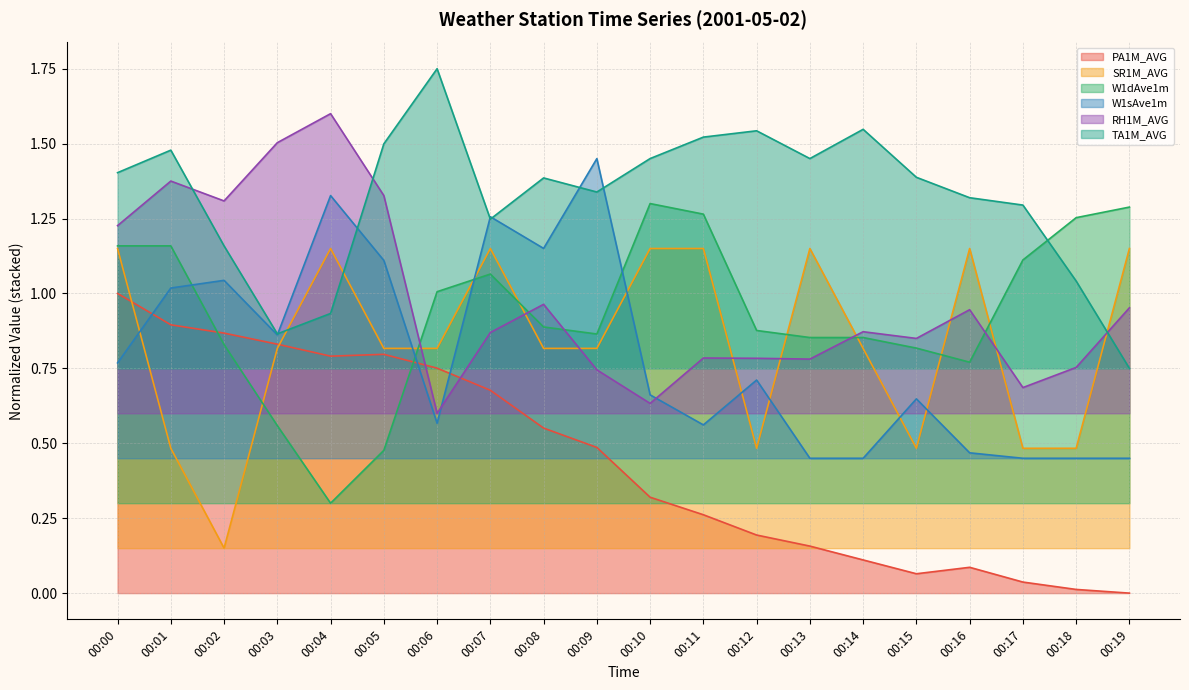

What is the difference between the second highest and second lowest values in the RH1M_AVG series?

0.9